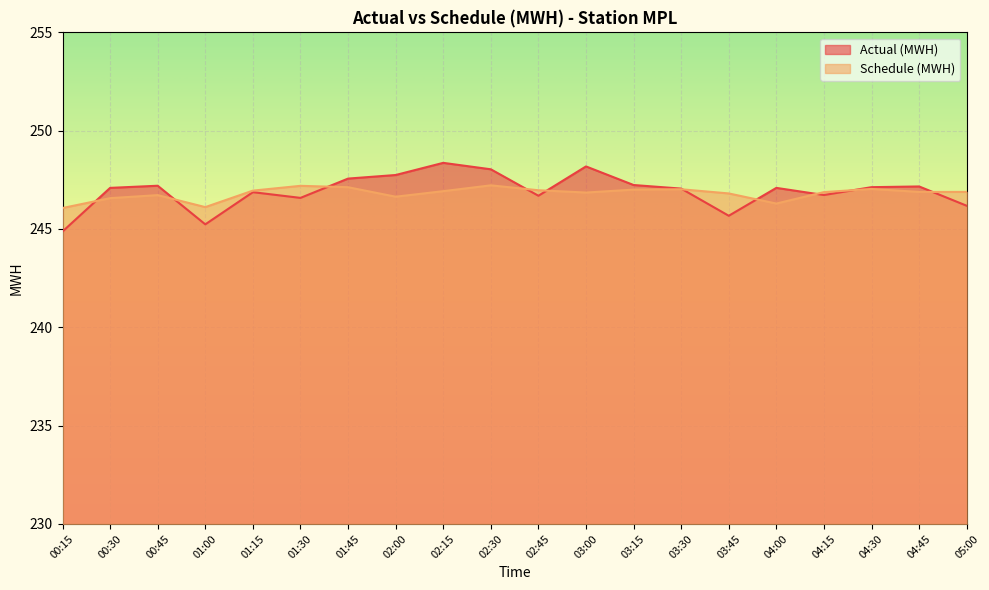

What is the sum of all Actual (MWH) values?

4938.7